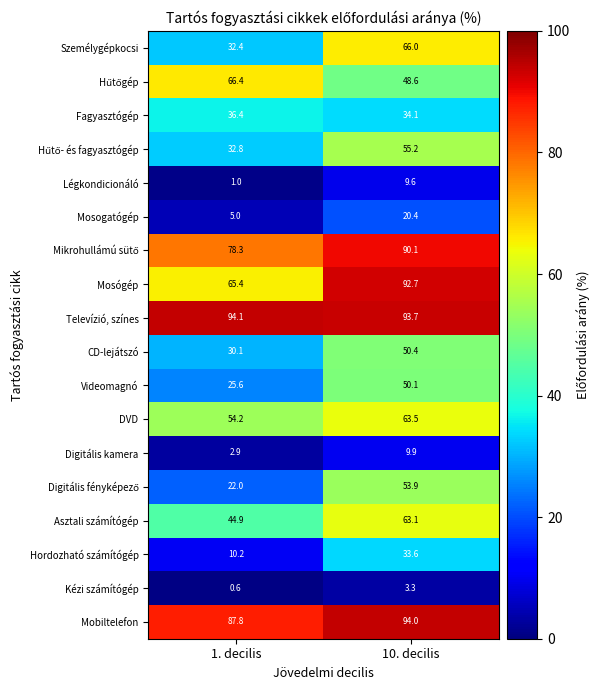

At which label does Kézi számítógép reach its peak?

10. decilis